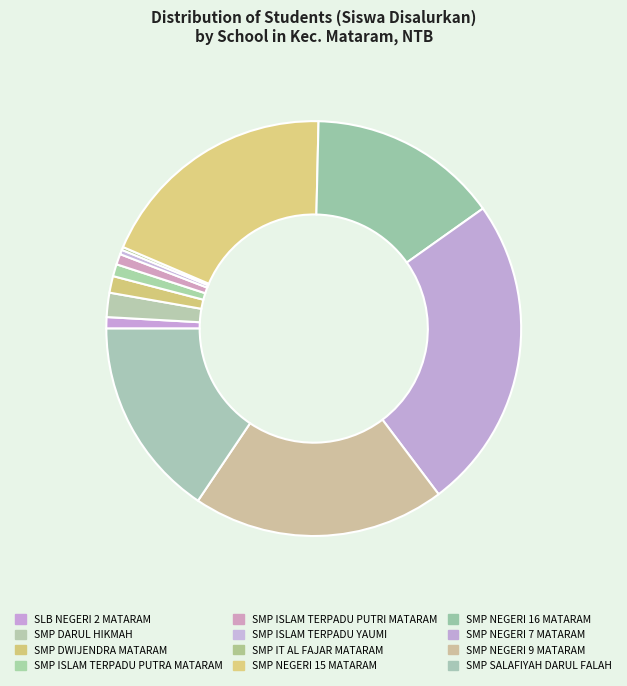

What is the change in value from SMP ISLAM TERPADU PUTRA MATARAM to SMP NEGERI 7 MATARAM?

+400